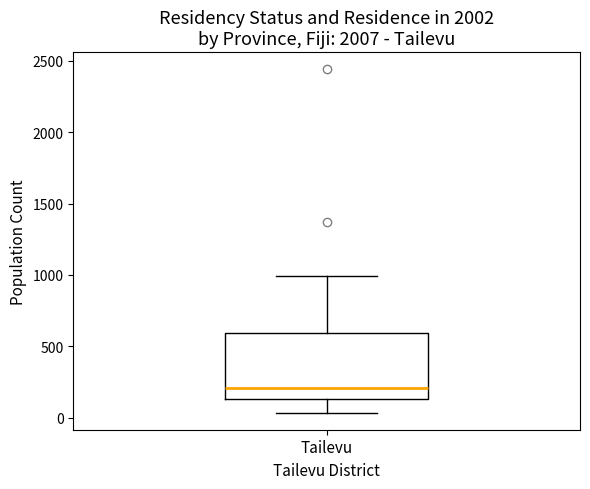

Transcribe this box plot: give where the median line is, the range the box spans, and where the two whiskers end, as read against the y-axis. The values are not printed on the chart, so give them approximately, as read against the axis.

median 200, box 150 to 600, whiskers 50 to 1000